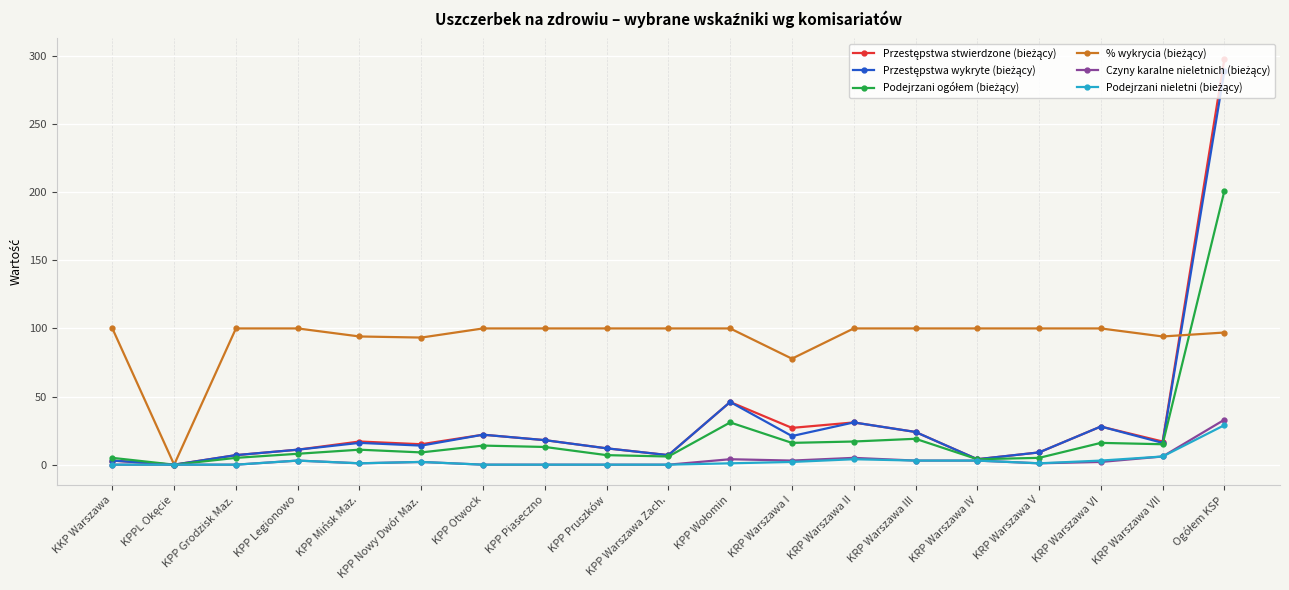

How many lines are shown in the chart?

6